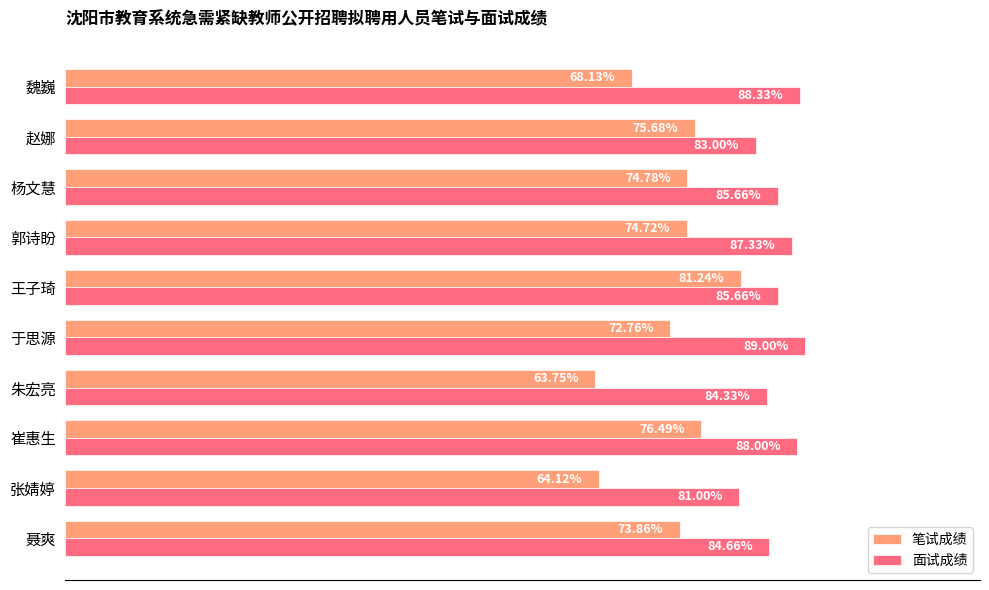

Rank the series by their average value, from highest to lowest.

面试成绩, 笔试成绩